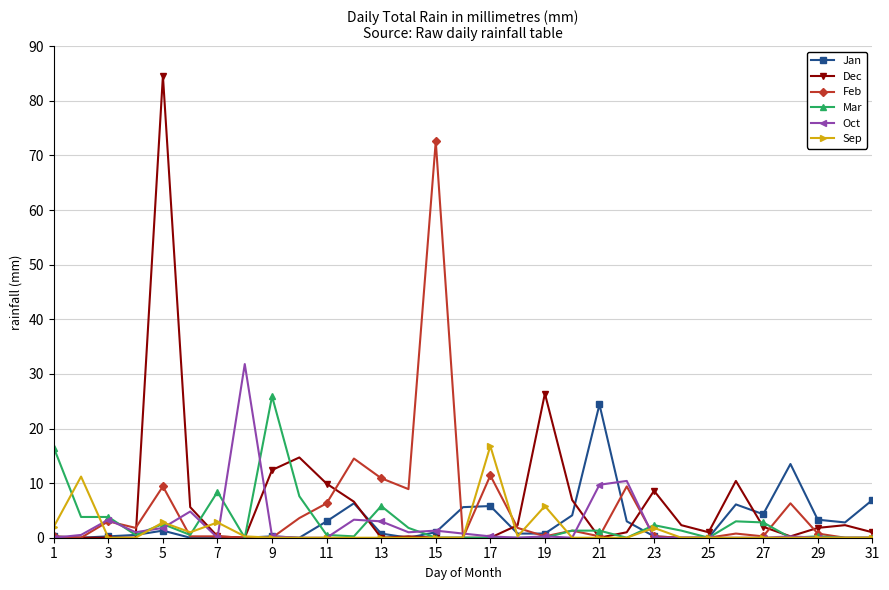

Which series has the widest spread of values?

Dec